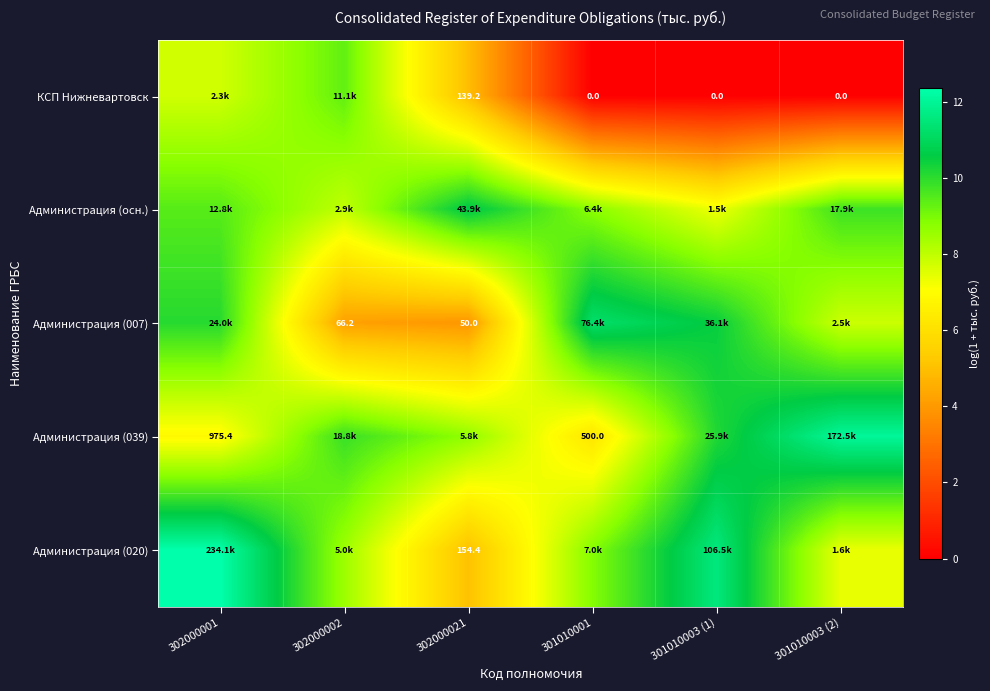

Where does the Администрация (осн.) series first go above 9?

302000001